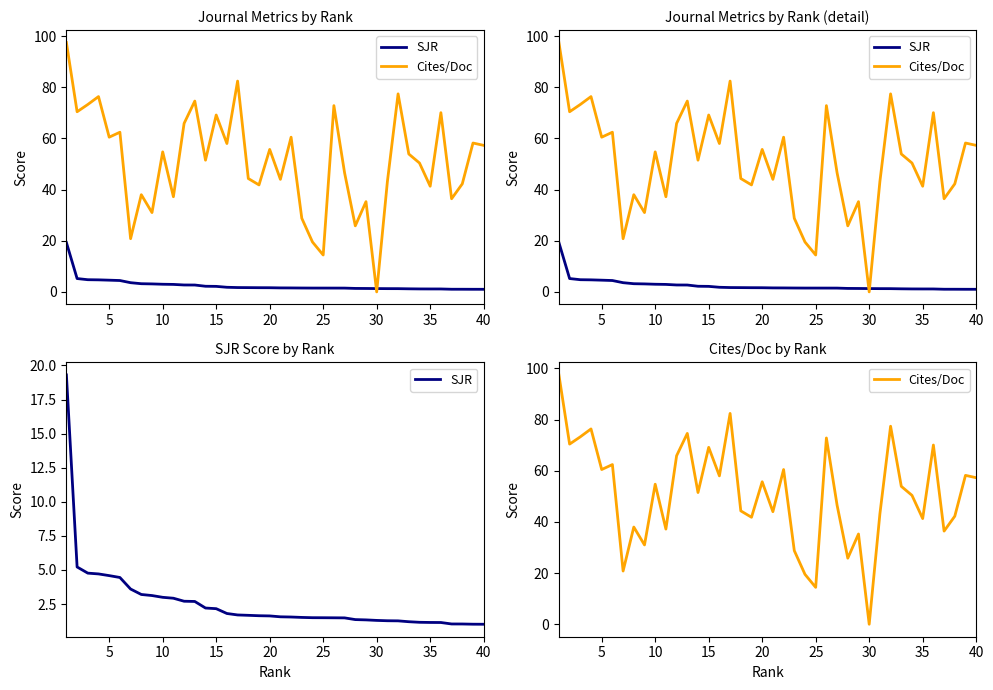

Reading left to right, what are all the values shown in this chart?

SJR: 19.3	5.2	4.8	4.7	4.6	4.5	3.6	3.2	3.1	3.0	2.9	2.7	2.7	2.2	2.2	1.8	1.7	1.7	1.6	1.6	1.6	1.6	1.5	1.5	1.5	1.5	1.5	1.4	1.3	1.3	1.3	1.3	1.2	1.2	1.2	1.1	1.0	1.0	1.0	1.0
Cites/Doc: 97.5	70.4	73.3	76.3	60.5	62.4	20.8	38.0	31.0	54.7	37.2	65.9	74.6	51.5	69.2	58.0	82.4	44.3	41.8	55.7	44.0	60.5	28.8	19.5	14.4	72.8	46.5	25.8	35.3	0.0	43.1	77.4	53.9	50.4	41.3	70.1	36.4	42.2	58.2	57.3